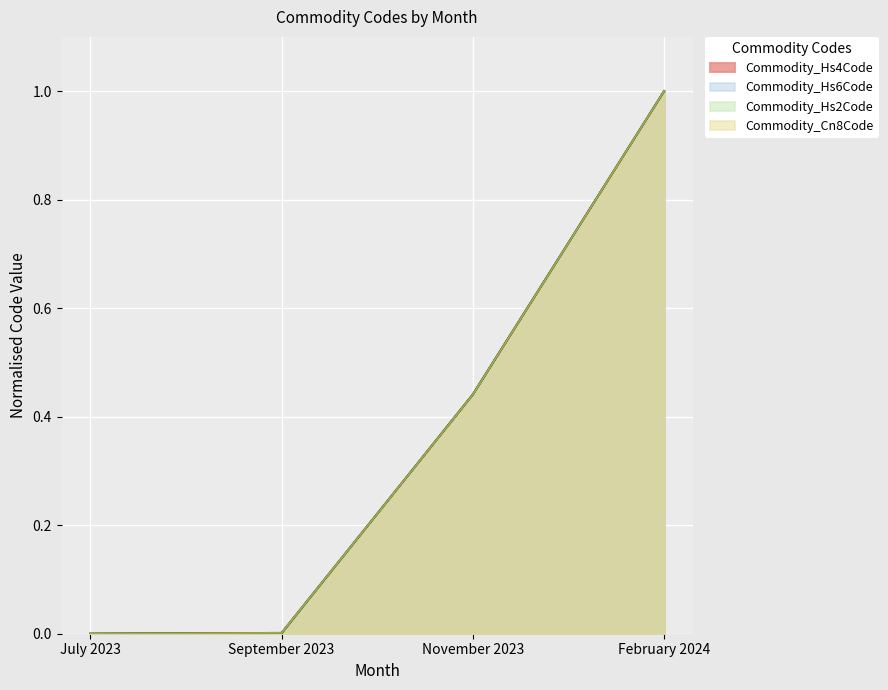

What position from the right is November 2023?

2